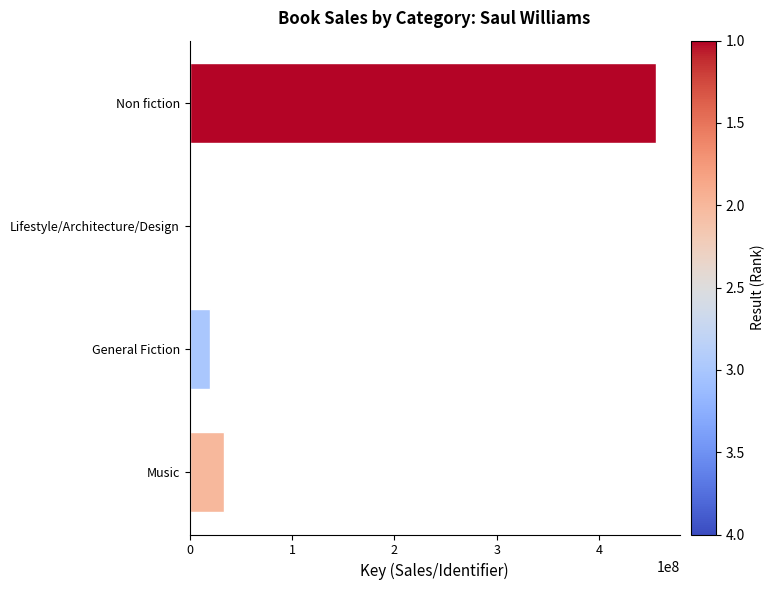

True or false: the data shows 34787933 at General Fiction.

False